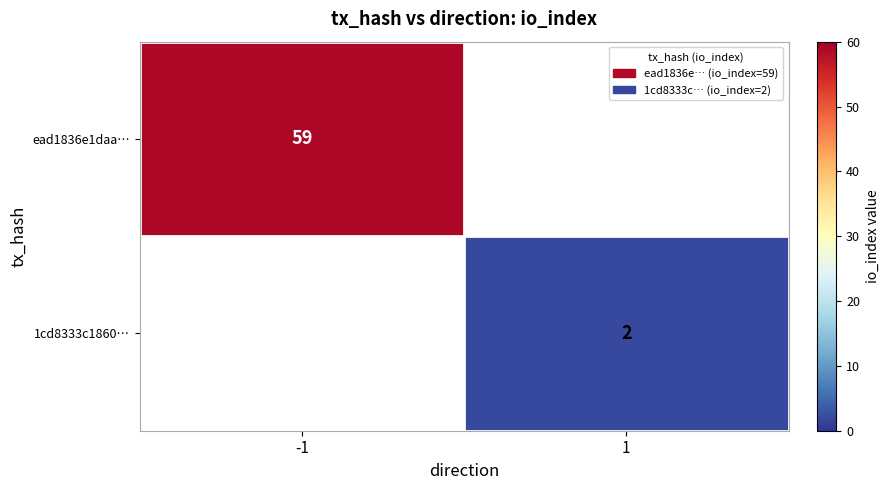

The ead1836e1daa… series shows 59 at -1. True or false?

True